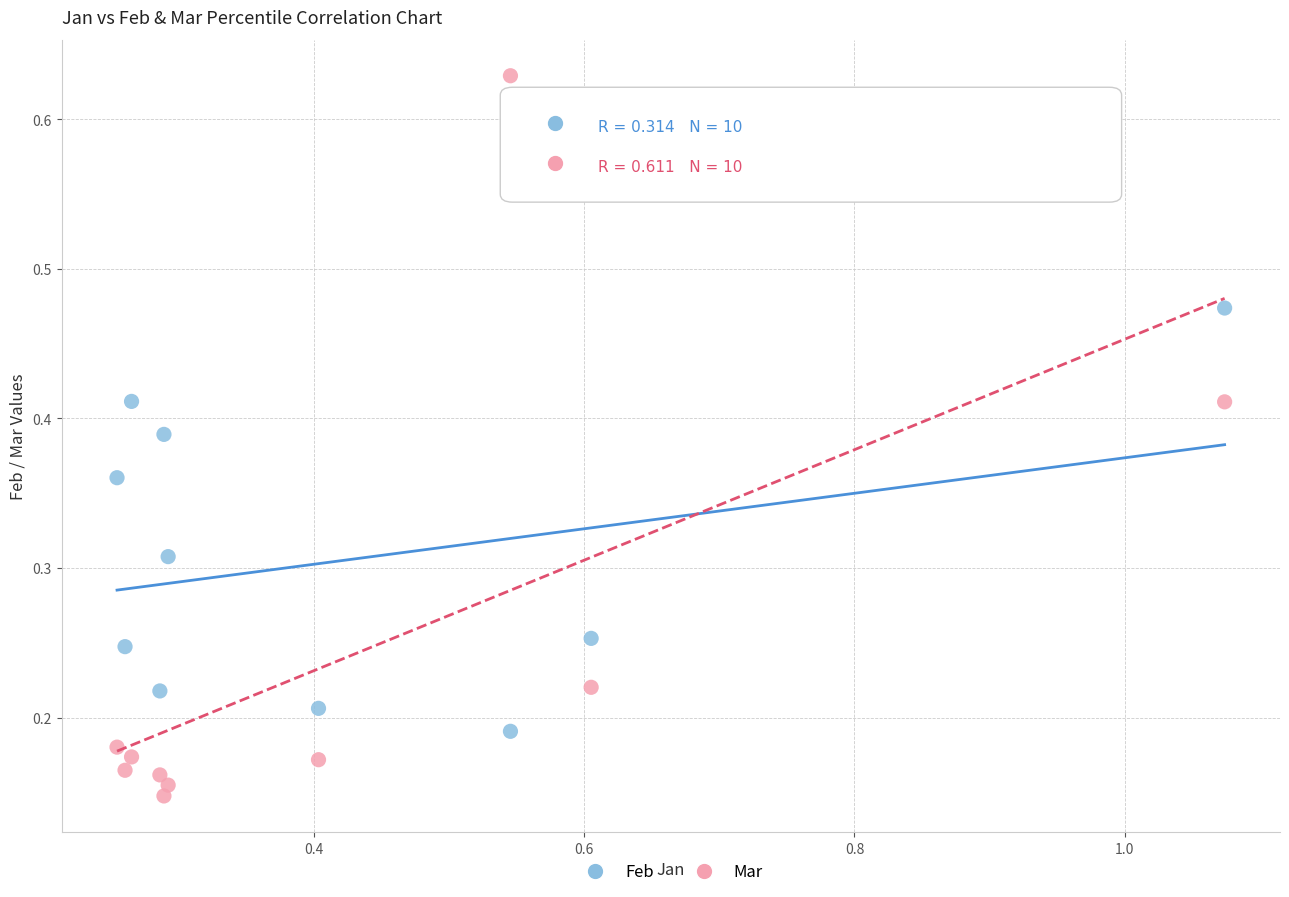

Which series has the widest spread of Y values?

Mar